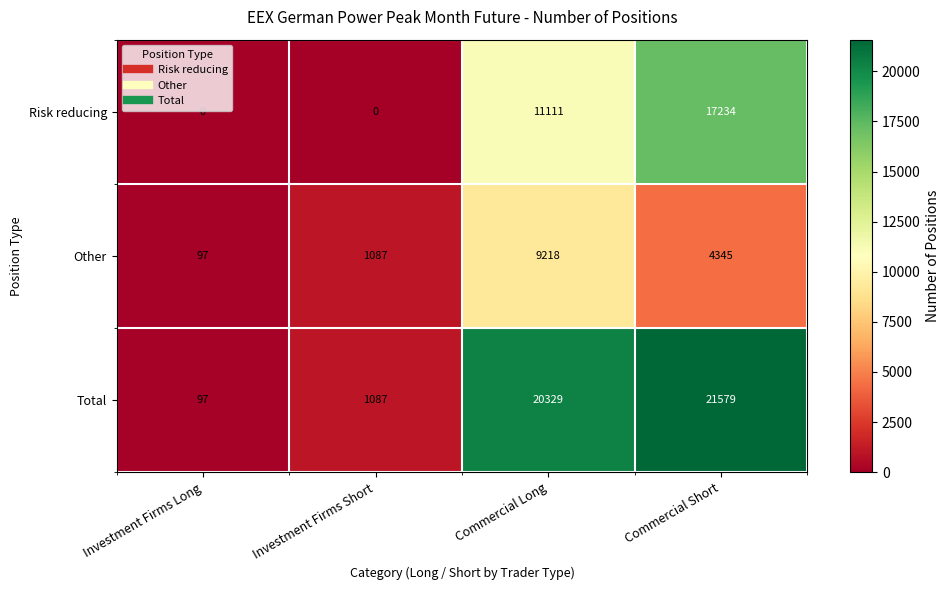

How many data points does each series have?

4